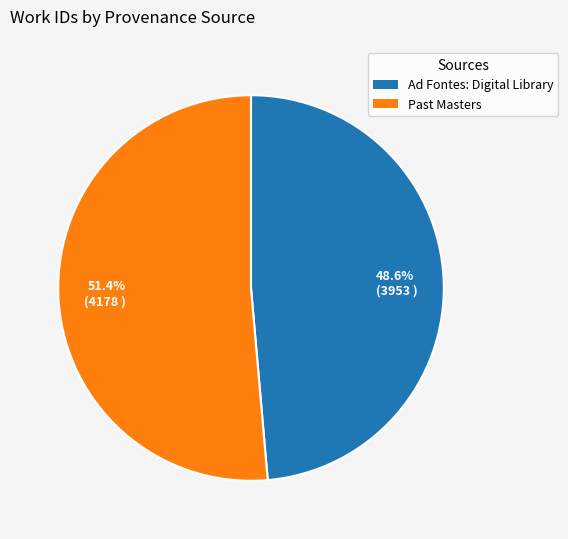

What is the ratio of the value at 48.6% (3953 ) to the value at 51.4% (4178 )?

0.9